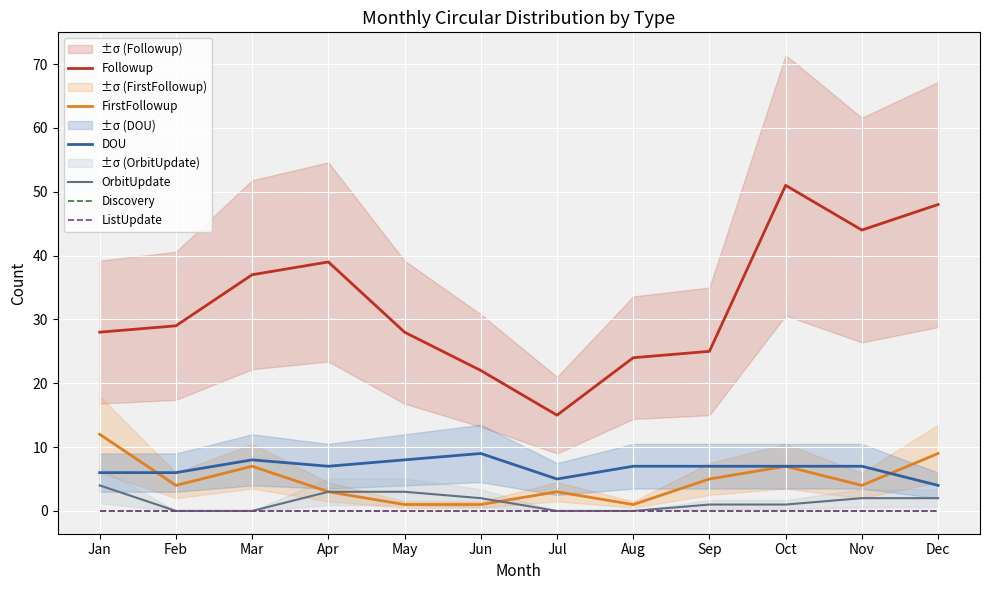

Reading left to right, list all the values displayed in this chart.

Followup: Jan=28	Feb=29	Mar=37	Apr=39	May=28	Jun=22	Jul=15	Aug=24	Sep=25	Oct=51	Nov=44	Dec=48
FirstFollowup: Jan=12	Feb=4	Mar=7	Apr=3	May=1	Jun=1	Jul=3	Aug=1	Sep=5	Oct=7	Nov=4	Dec=9
DOU: Jan=6	Feb=6	Mar=8	Apr=7	May=8	Jun=9	Jul=5	Aug=7	Sep=7	Oct=7	Nov=7	Dec=4
OrbitUpdate: Jan=4	Feb=0	Mar=0	Apr=3	May=3	Jun=2	Jul=0	Aug=0	Sep=1	Oct=1	Nov=2	Dec=2
Discovery: Jan=0	Feb=0	Mar=0	Apr=0	May=0	Jun=0	Jul=0	Aug=0	Sep=0	Oct=0	Nov=0	Dec=0
ListUpdate: Jan=0	Feb=0	Mar=0	Apr=0	May=0	Jun=0	Jul=0	Aug=0	Sep=0	Oct=0	Nov=0	Dec=0